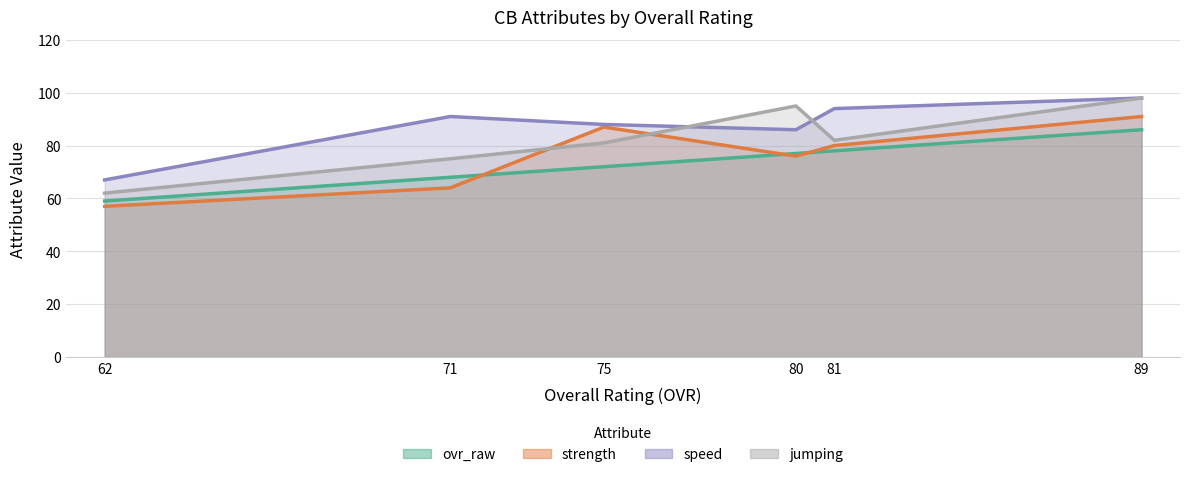

How many lines are shown in the chart?

4